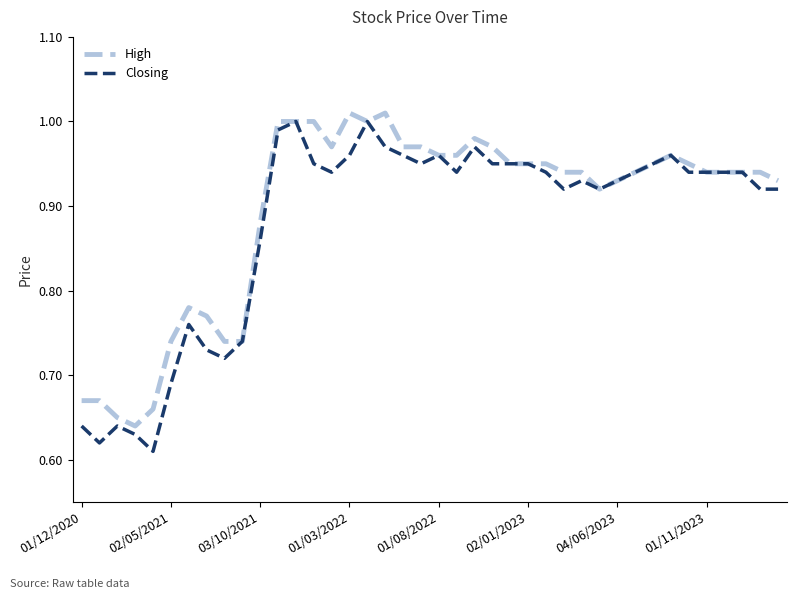

Which series has the widest spread of values?

Closing